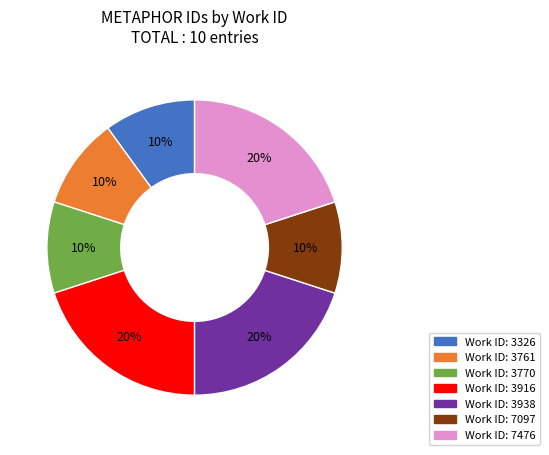

To the nearest percent, what is the difference between the largest and smallest slice percentages?

10%